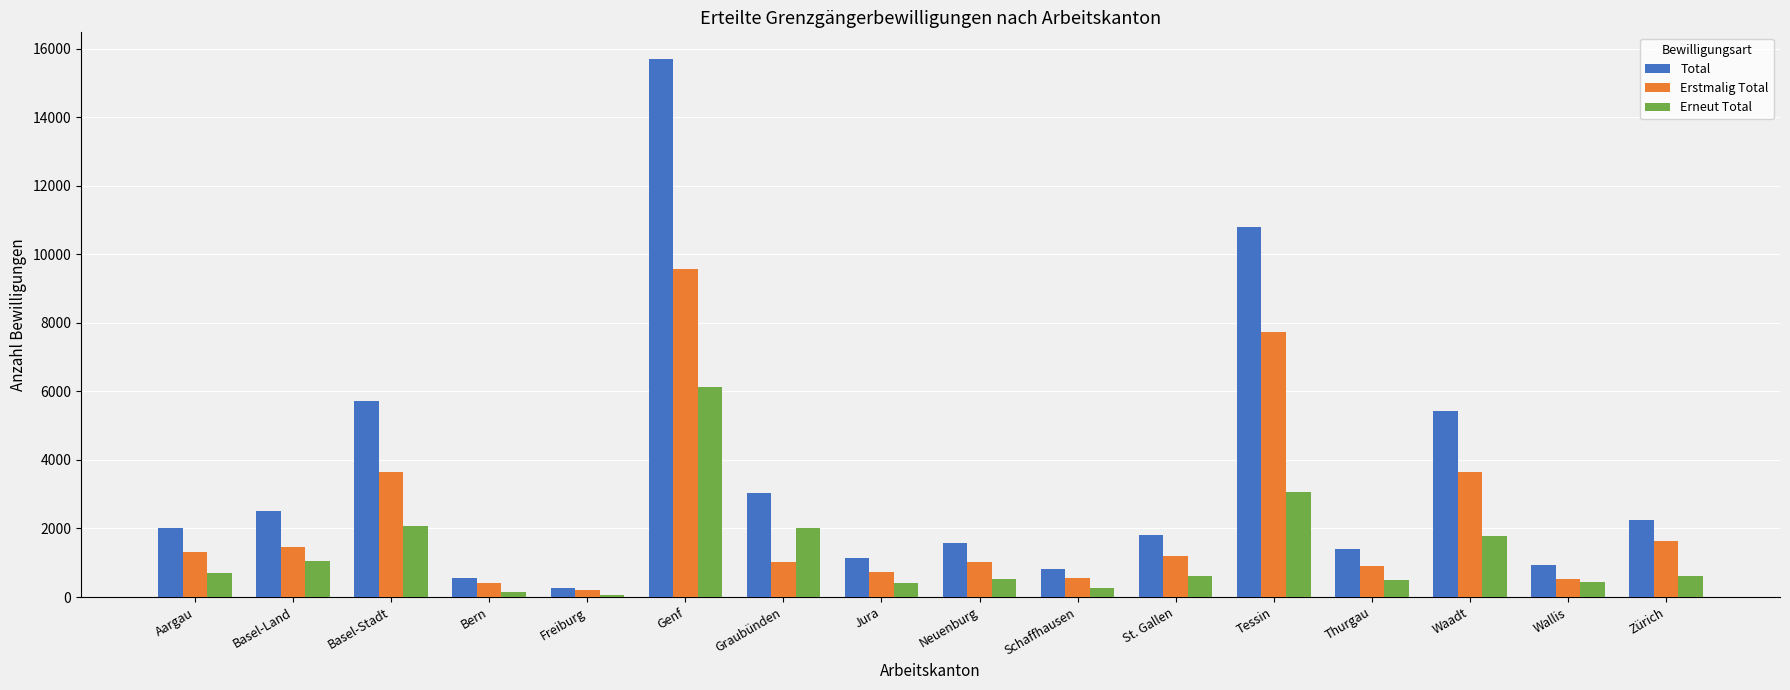

Which series has the widest spread of values?

Total